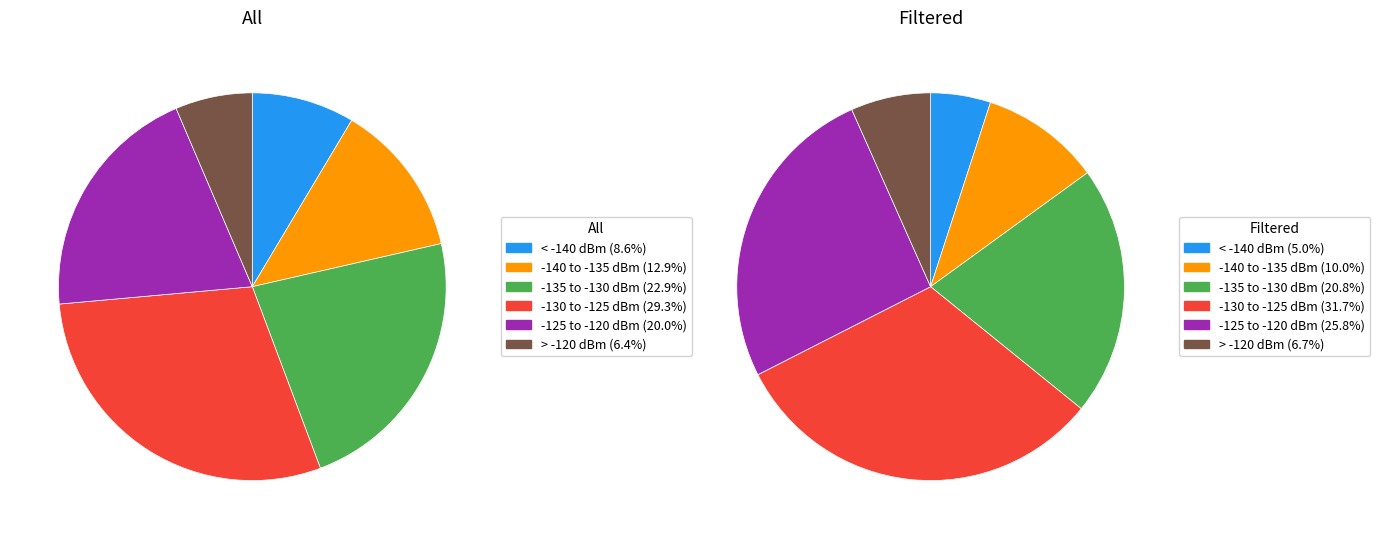

Does 6 represent more than half of the total?

No